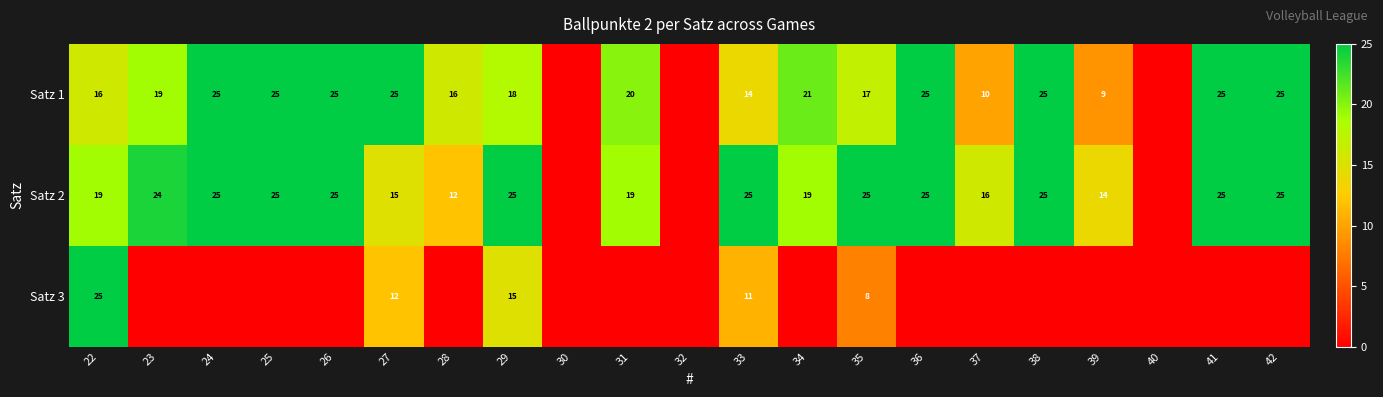

What is the sum of the Satz 2 values at 34 and 37?

35